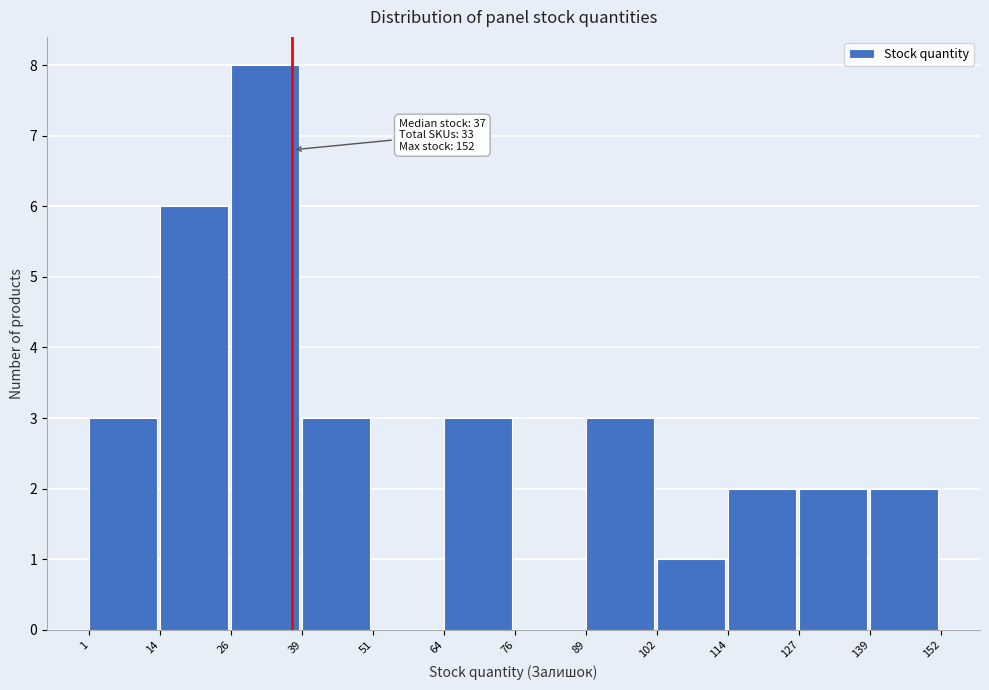

Which range on the x-axis has the tallest bar?

26 to 39